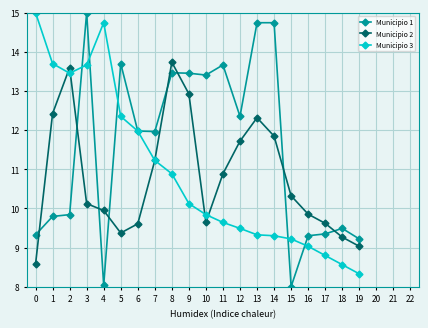

Is this an area chart (filled region under the line)?

No